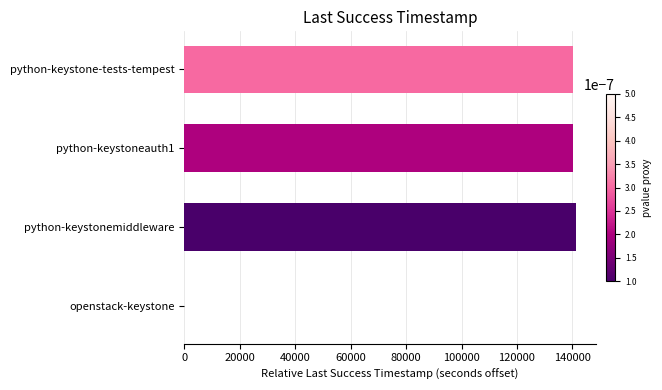

Are the bars horizontal?

Yes